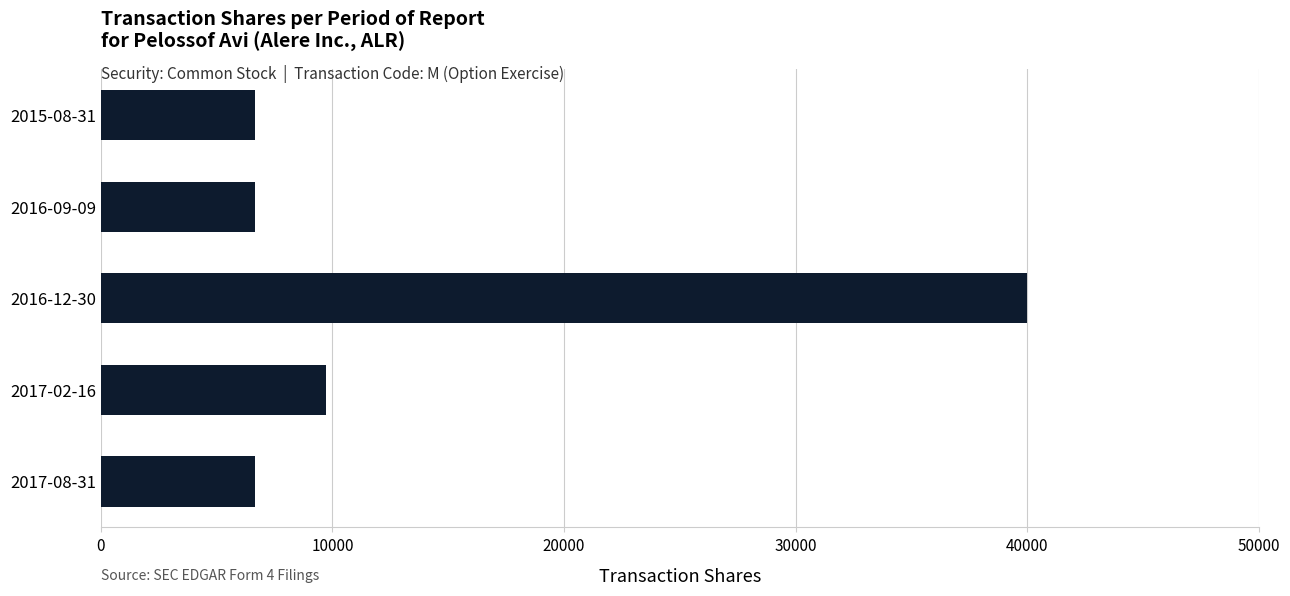

What is the smallest value displayed?

6666